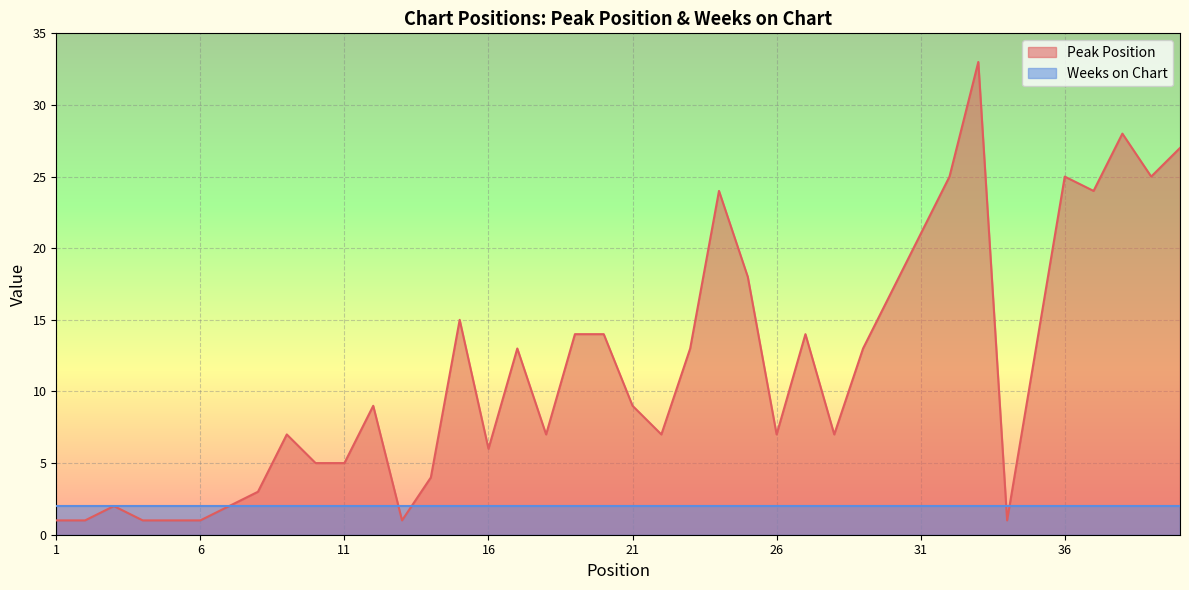

What is the ratio of the value at 18 to the value at 12?

0.8